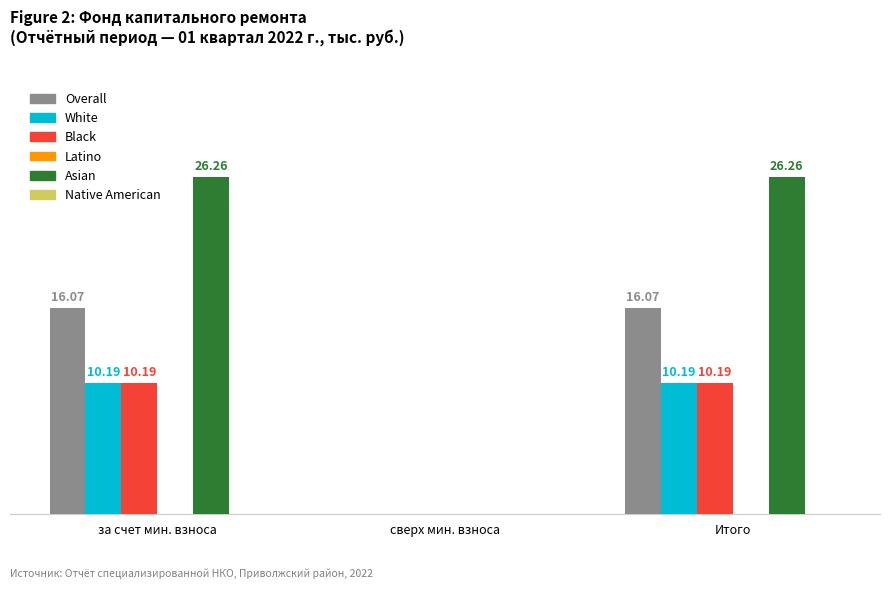

Is the value of Asian at Итого greater than the value of White at за счет мин. взноса?

Yes